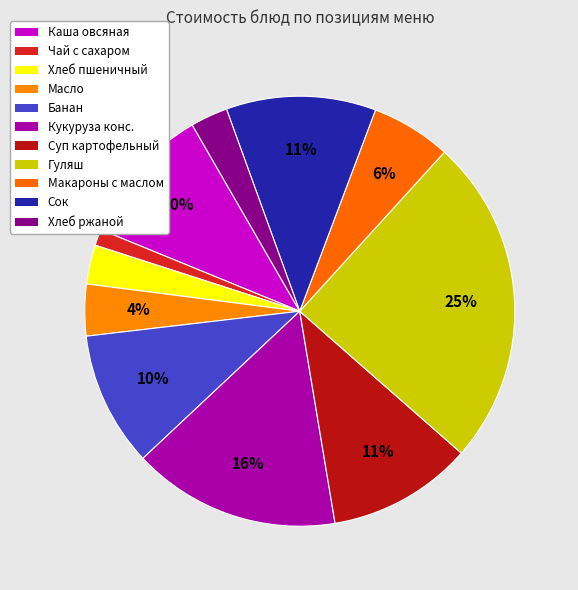

How many segments does this pie chart have?

11